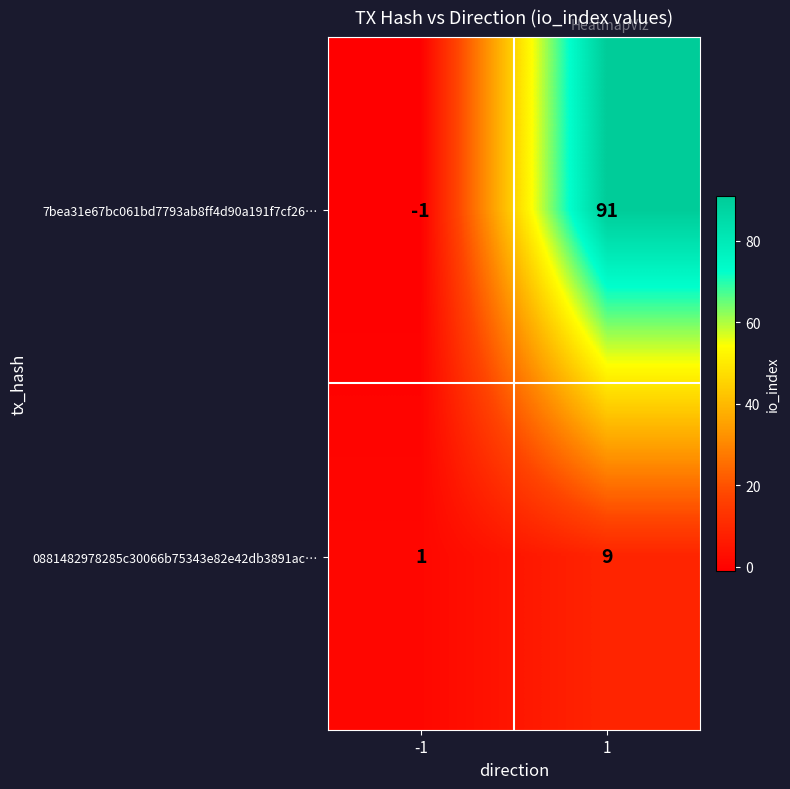

What is the difference between the highest and lowest values at 1?

82